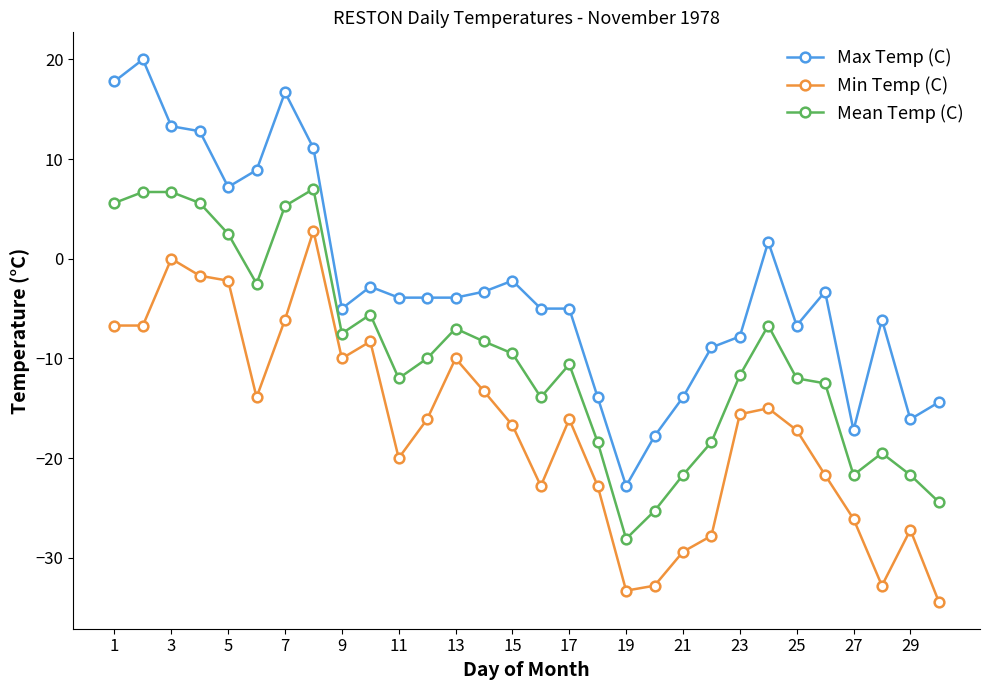

What is the greatest value displayed?

20.0